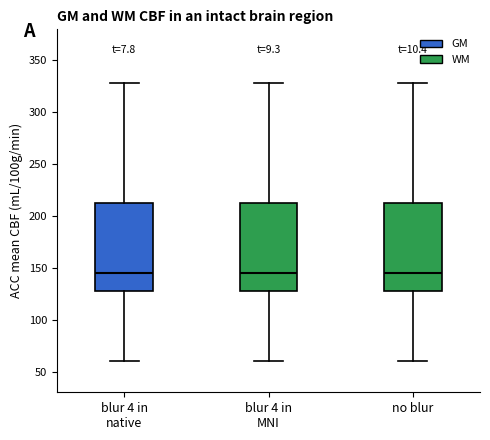

Reading left to right, transcribe this box plot: for each box, give where its median line is, the range the box spans, and where its two whiskers end, as read against the y-axis. The values are not printed on the chart, so give them approximately, as read against the axis.

blur 4 in native: median 145, box 125 to 215, whiskers 60 to 330
blur 4 in MNI: median 145, box 125 to 215, whiskers 60 to 330
no blur: median 145, box 125 to 215, whiskers 60 to 330